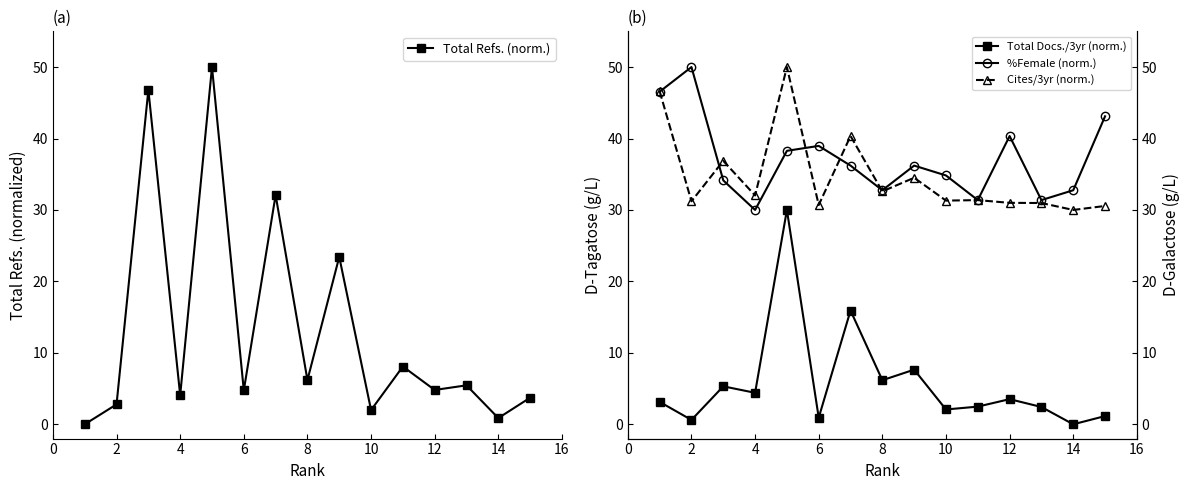

Reading left to right, list all the values displayed in this chart.

Total Refs. (norm.): 0.0	2.8	46.8	4.1	50.0	4.7	32.1	6.2	23.4	2.0	8.1	4.8	5.5	0.9	3.7
Total Docs./3yr (norm.): 3.1	0.6	5.3	4.4	30.0	0.9	15.9	6.2	7.6	2.1	2.5	3.5	2.4	0.0	1.1
%Female (norm.): 46.6	50.0	34.1	30.0	38.3	39.0	36.2	32.8	36.2	34.8	31.4	40.3	31.4	32.8	43.1
Cites/3yr (norm.): 46.6	31.2	36.9	32.0	50.0	30.7	40.4	32.6	34.5	31.3	31.4	31.0	31.0	30.0	30.6